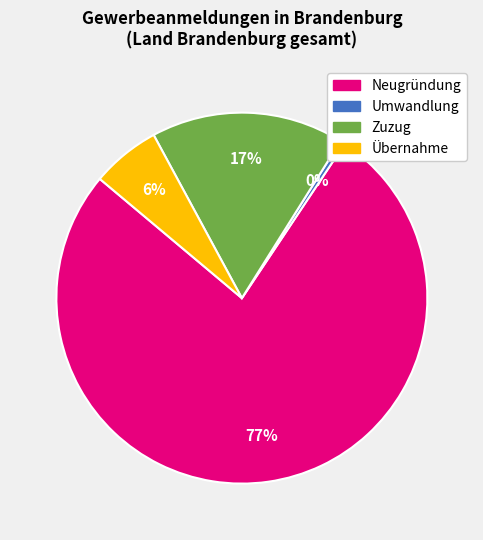

To the nearest percent, what is the difference between the Neugründung and Zuzug slice percentages?

60%